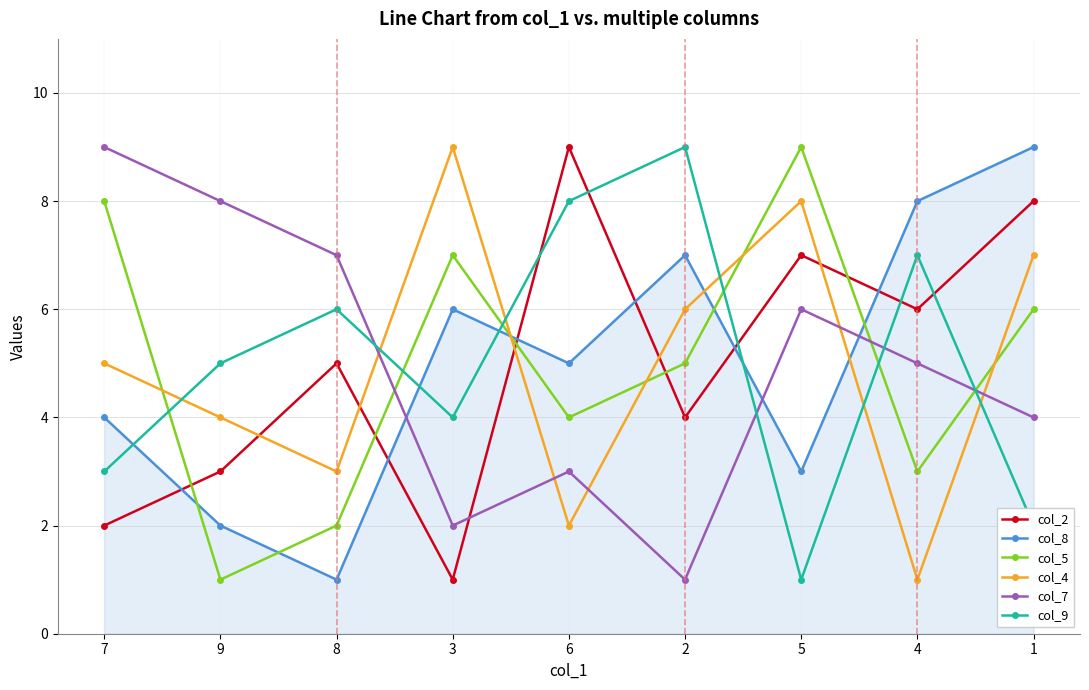

The value of col_4 at 3 is 3. True or false?

False